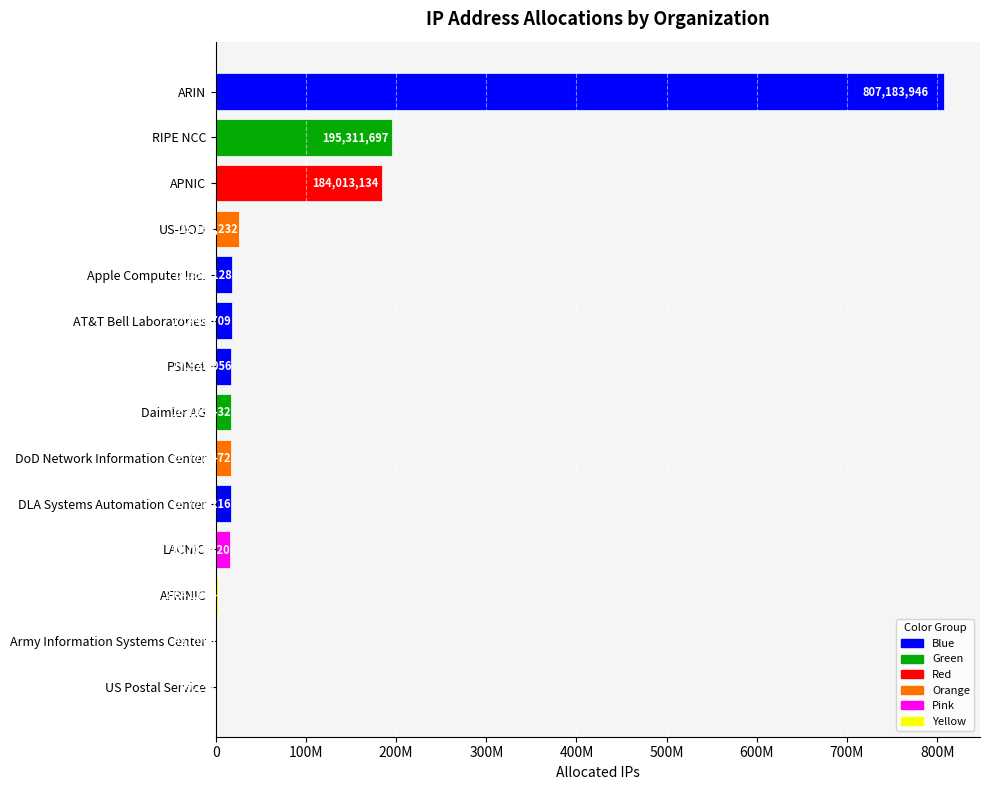

What is the sum of all values?

1333981166